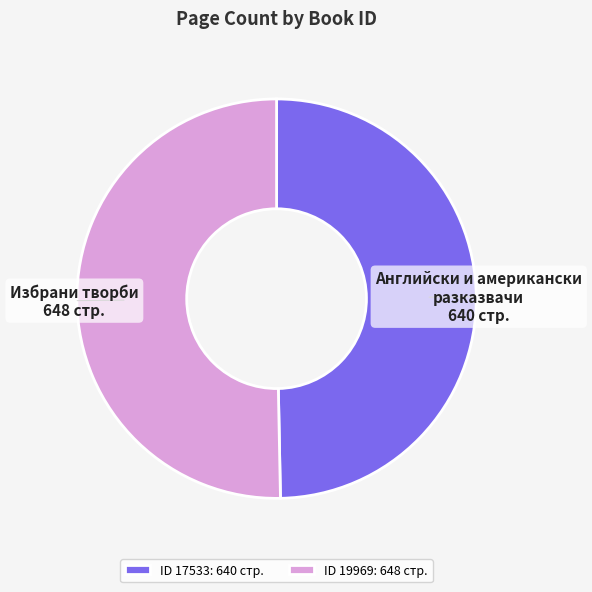

Combined, do ID 19969: 648 стр. and ID 17533: 640 стр. account for over 50%?

Yes